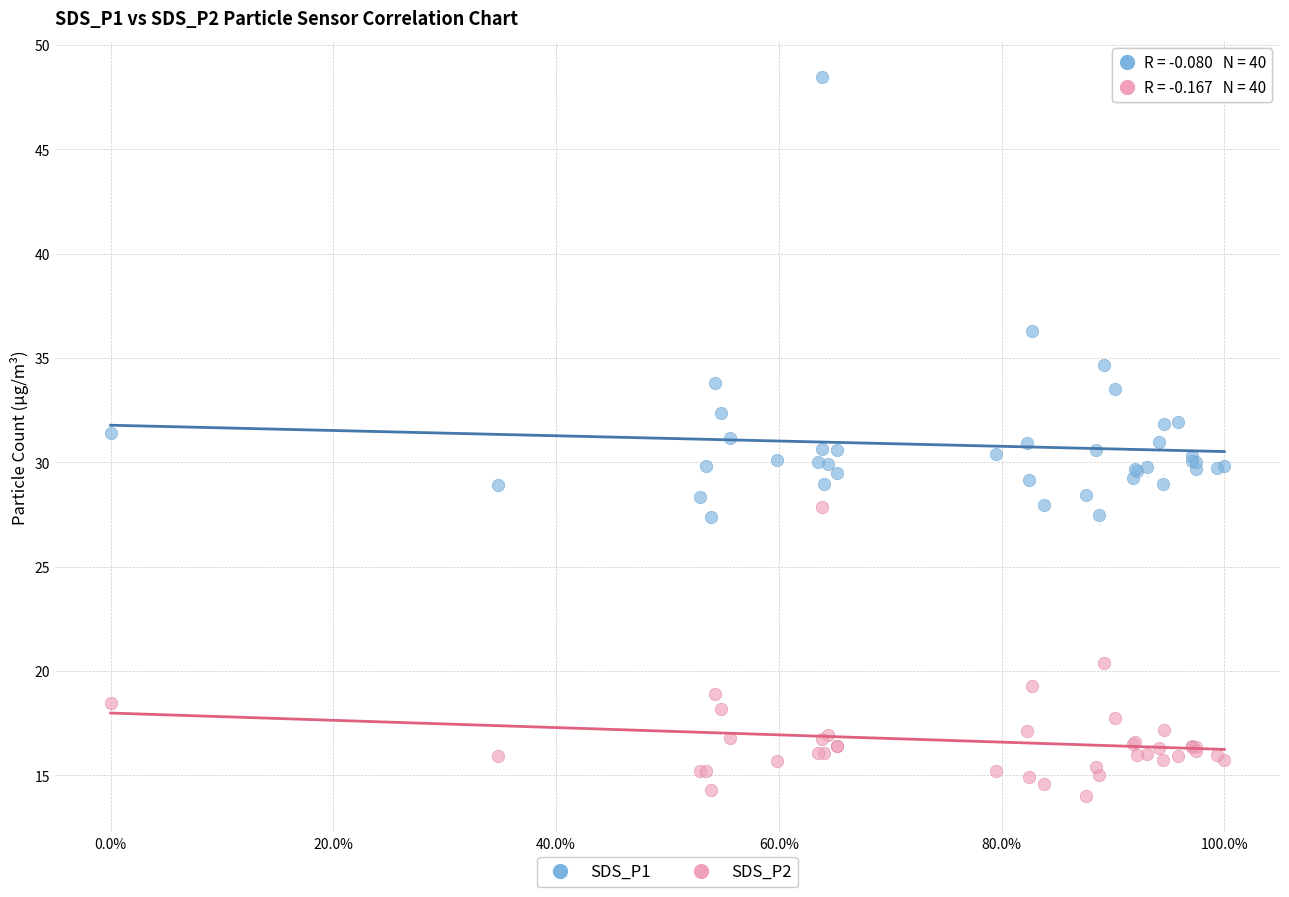

Which series has the largest Y range (max minus min)?

SDS_P1